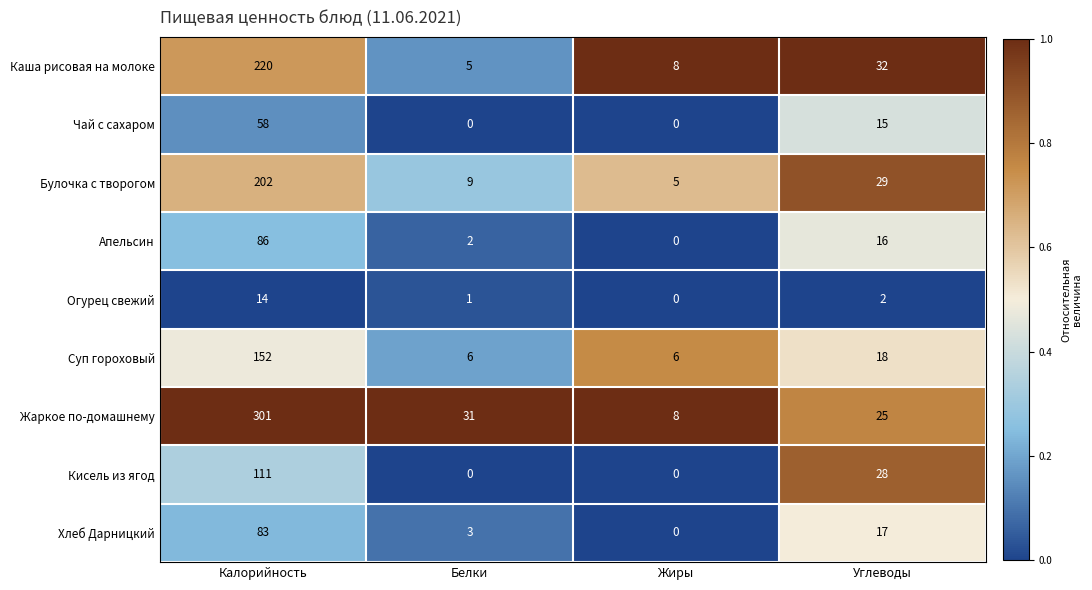

Is it true that Суп гороховый equals 6 at Жиры?

True